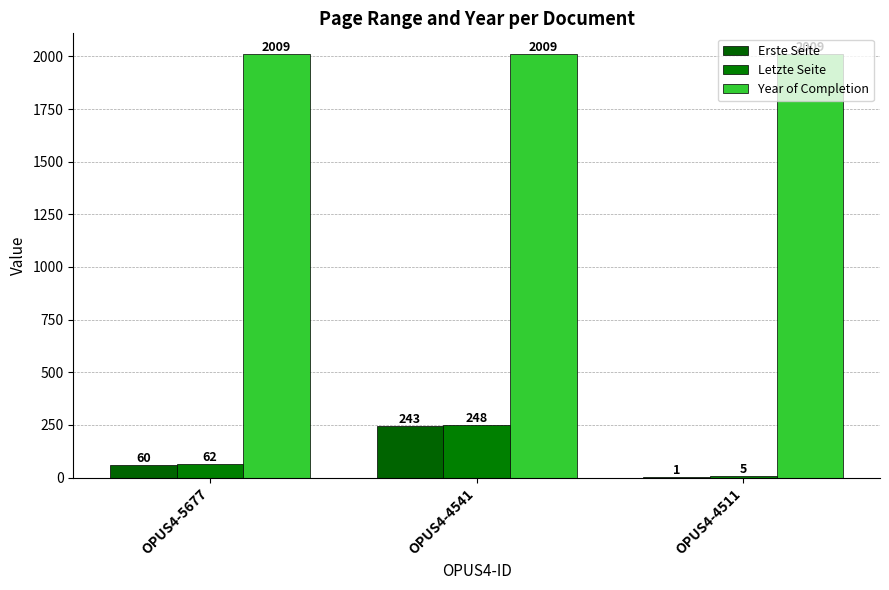

Reading left to right, list all the values displayed in this chart.

Erste Seite: OPUS4-5677=60	OPUS4-4541=243	OPUS4-4511=1
Letzte Seite: OPUS4-5677=62	OPUS4-4541=248	OPUS4-4511=5
Year of Completion: OPUS4-5677=2009	OPUS4-4541=2009	OPUS4-4511=2009